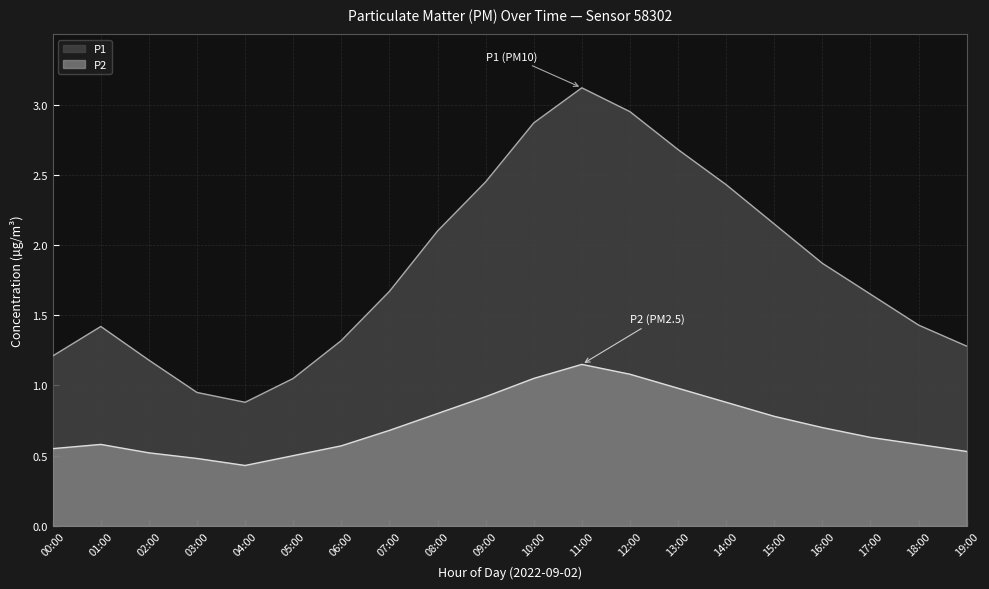

Is it true that P1 equals 2.9 at 10:00?

True